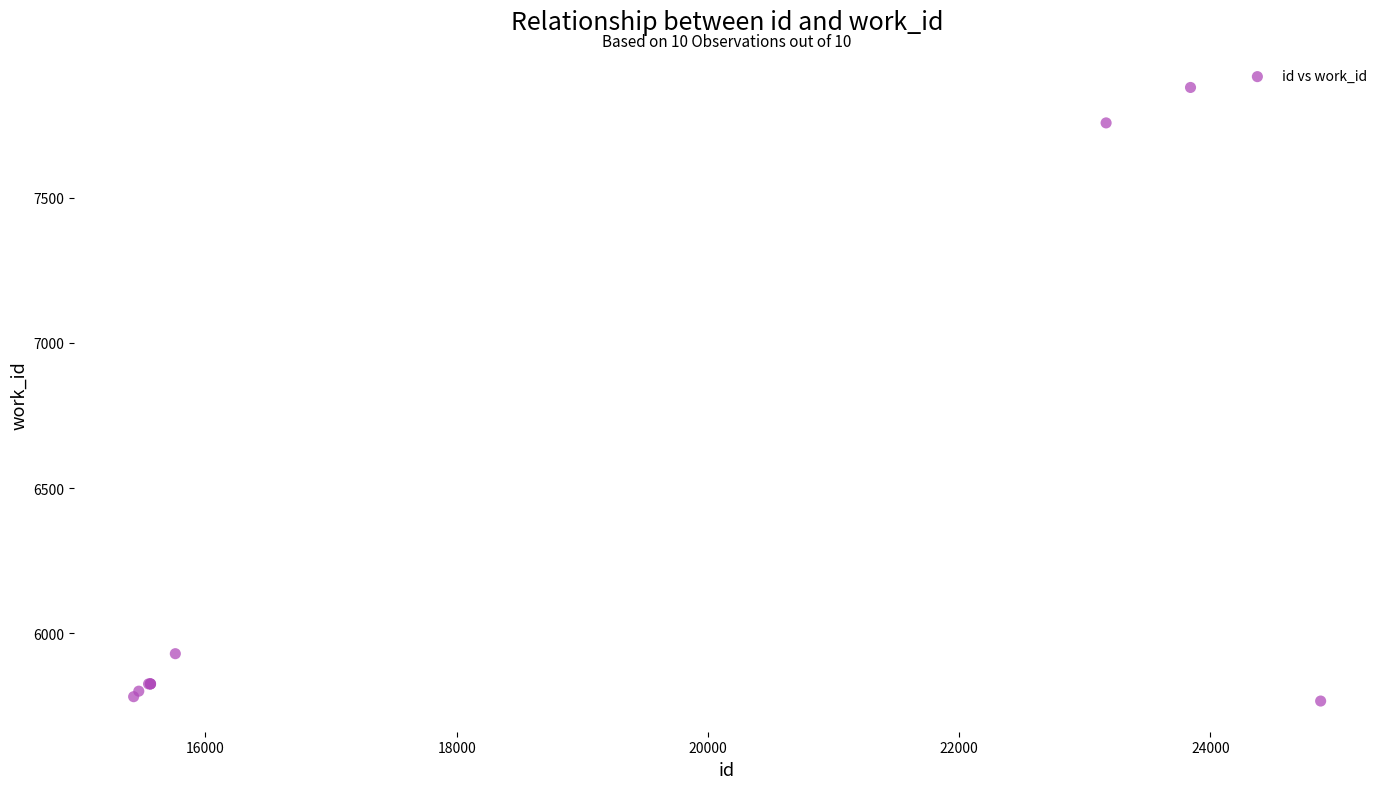

What Y value in the scatter plot is closest to 6823?

5930